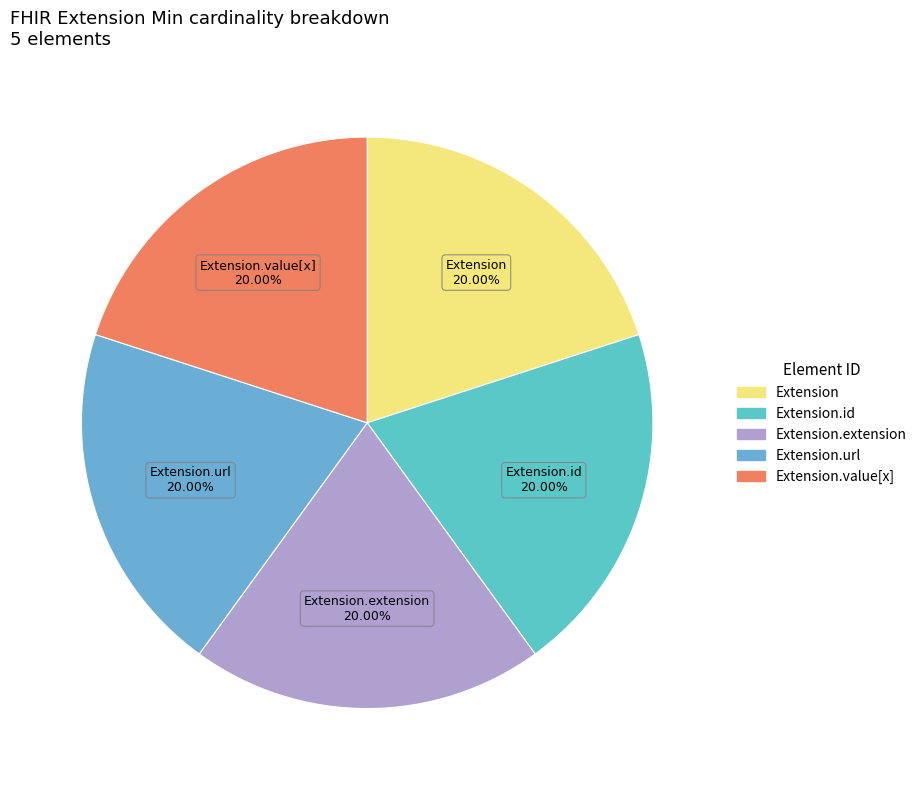

How many slices are in this pie chart?

5